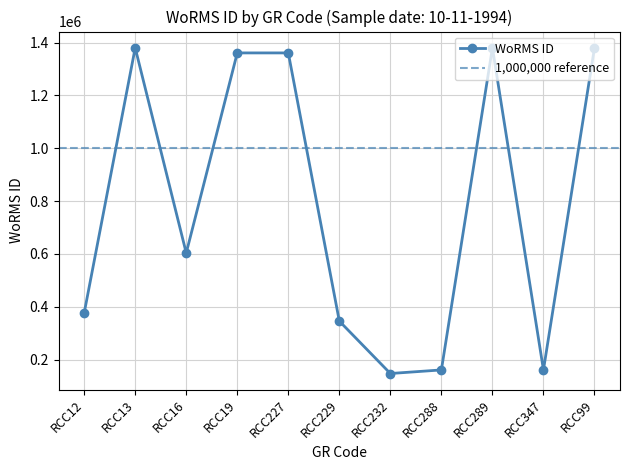

How many lines are shown in the chart?

1